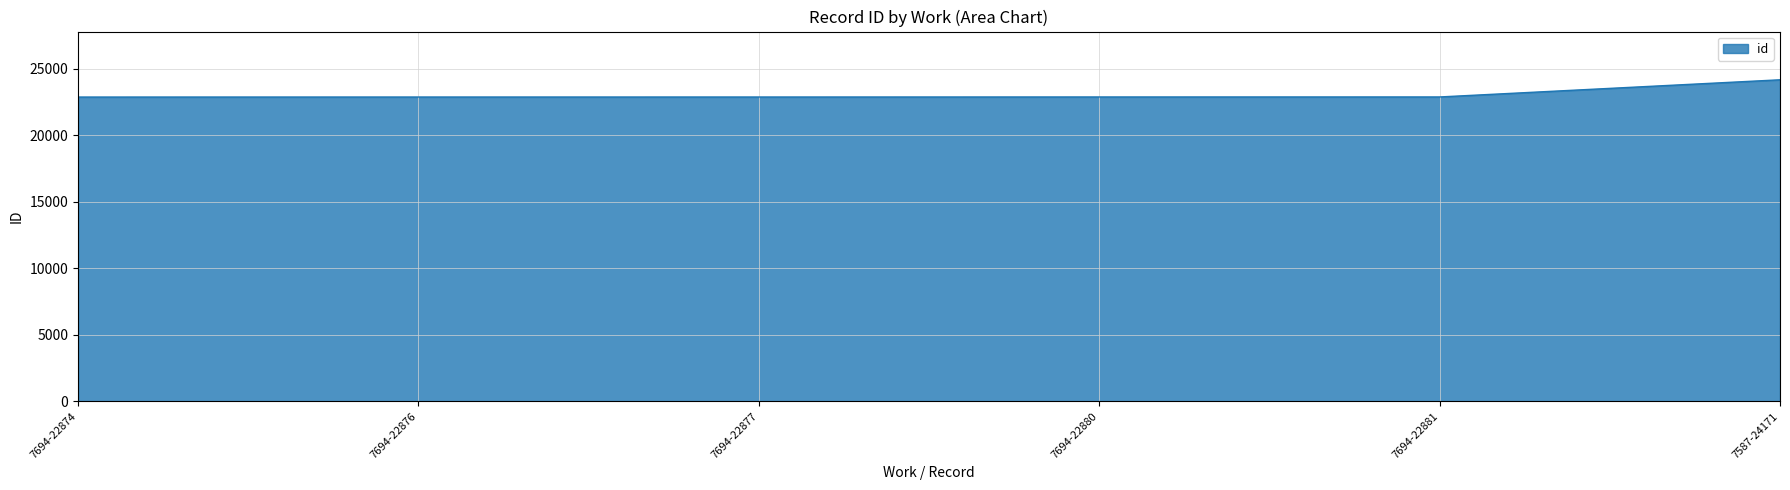

What is the sum of the values at 7694-22880 and 7694-22881?

45761